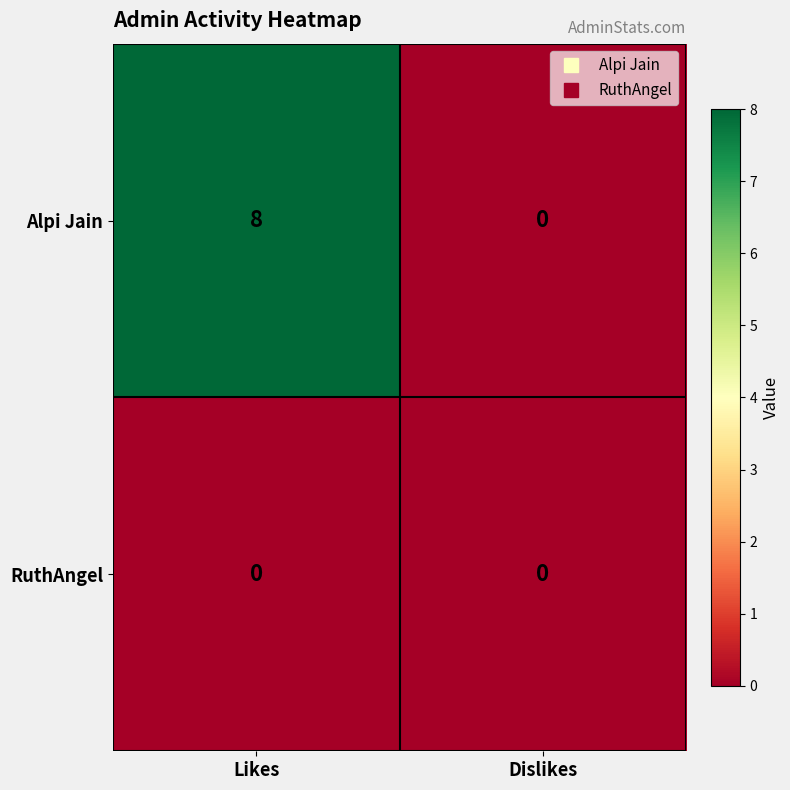

Which series has the widest spread of values?

Alpi Jain